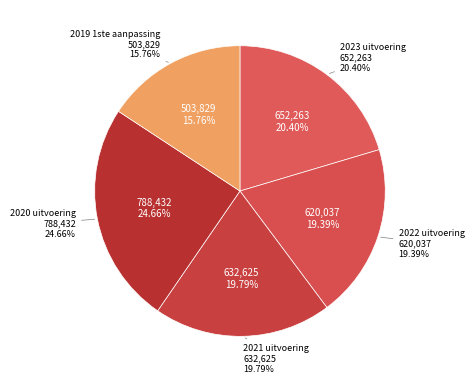

Which category has the biggest portion of the pie?

2020 uitvoering